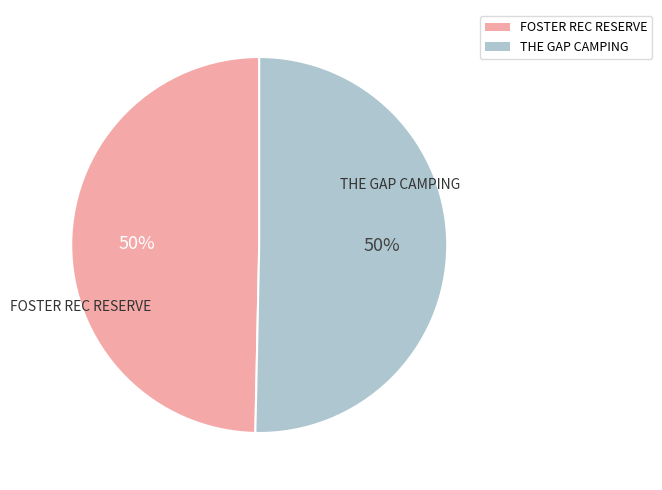

To the nearest percent, what is the average slice percentage?

50%